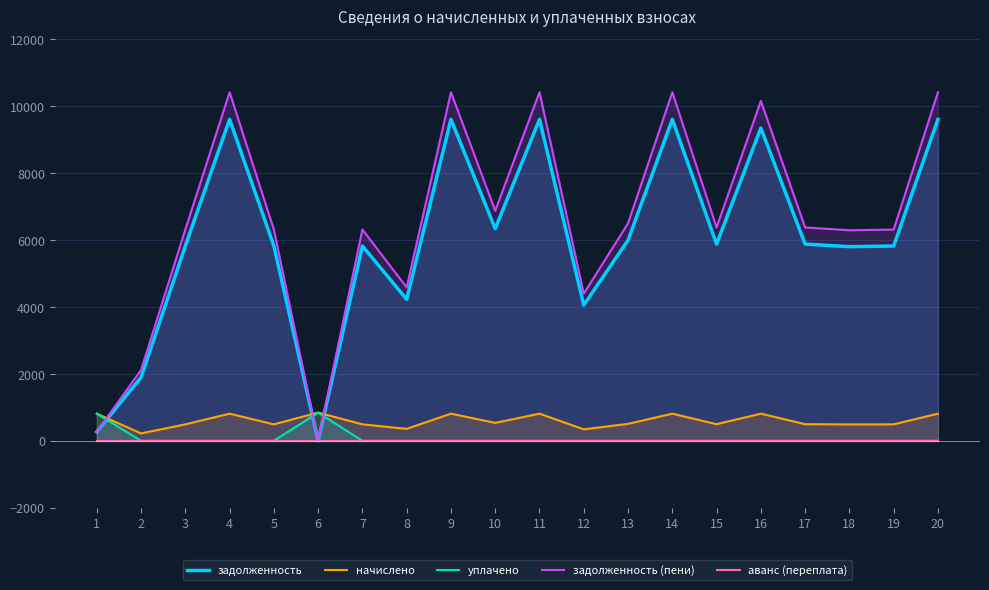

At which category is the sum across all series the highest?

4